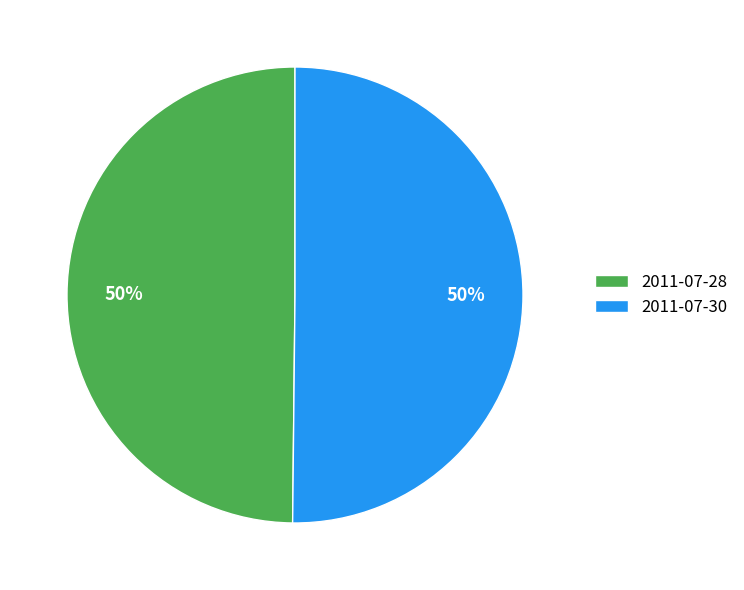

Is it true that 2011-07-28 is 50% of the pie?

True